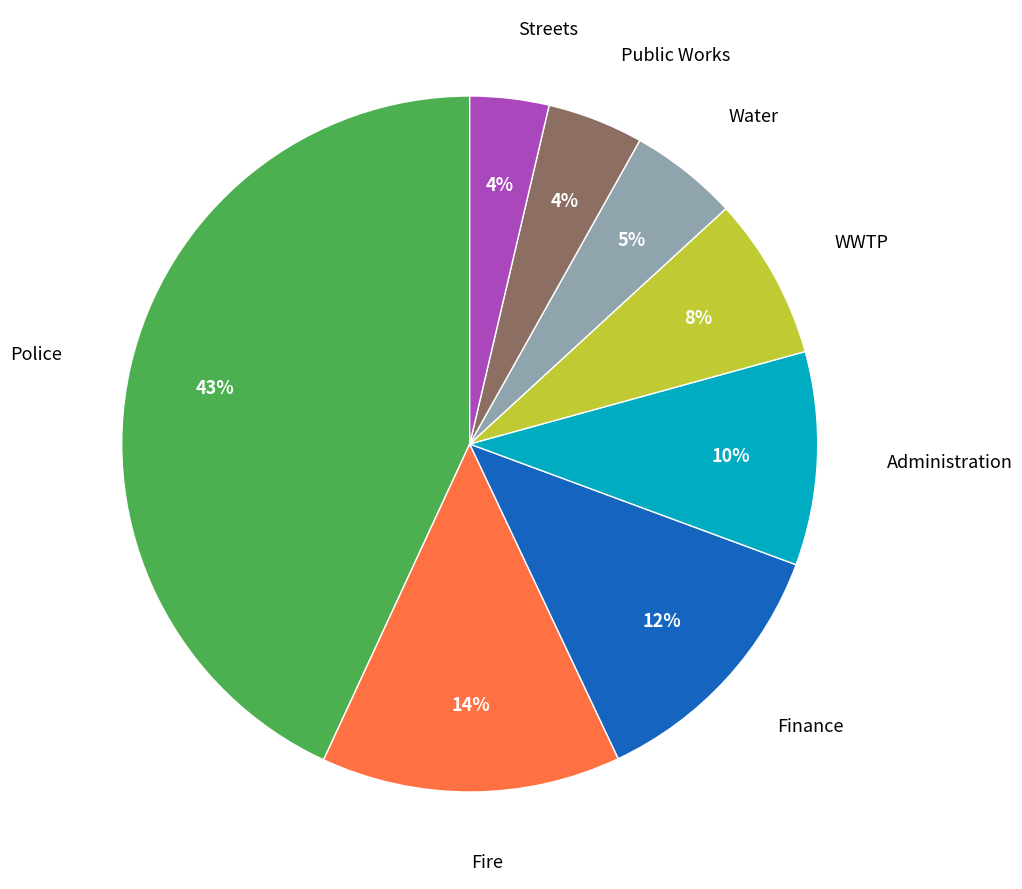

Does any single category account for the majority?

No